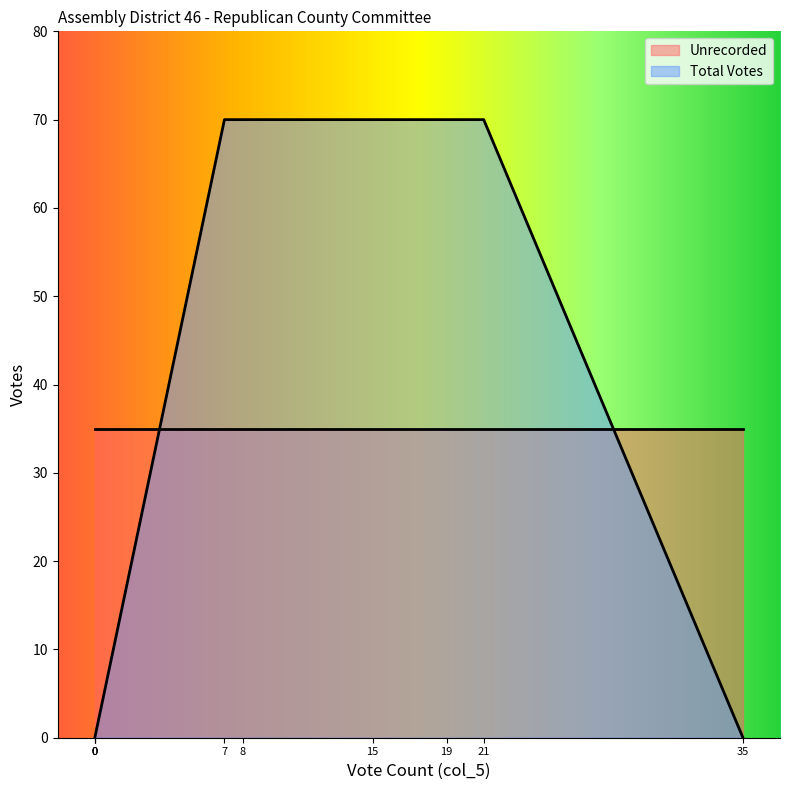

Rank the series by their maximum value, from highest to lowest.

Total Votes, Unrecorded